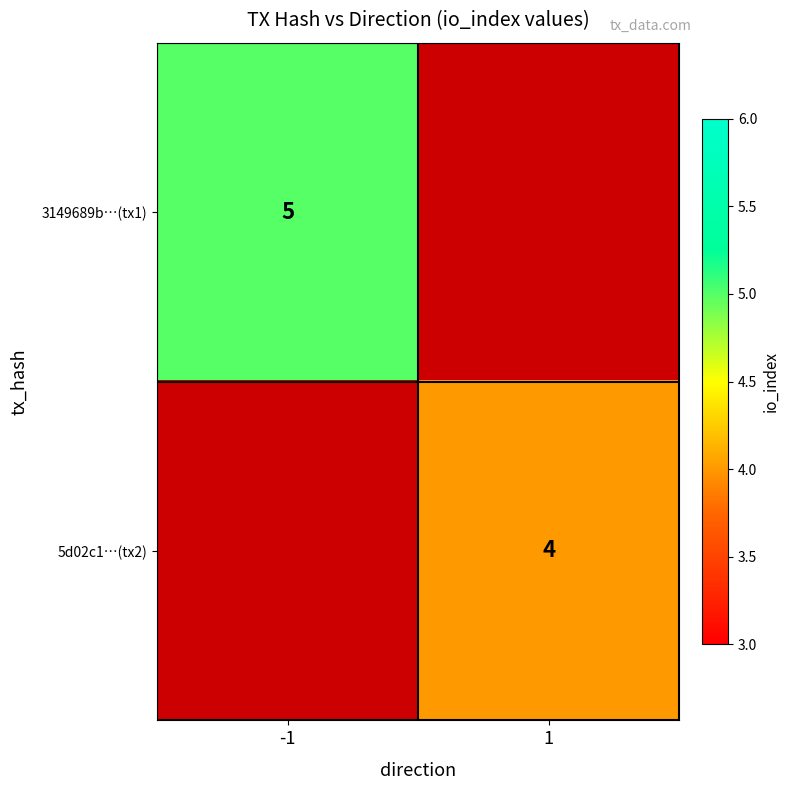

The value of 3149689b…(tx1) at -1 is 5. True or false?

True